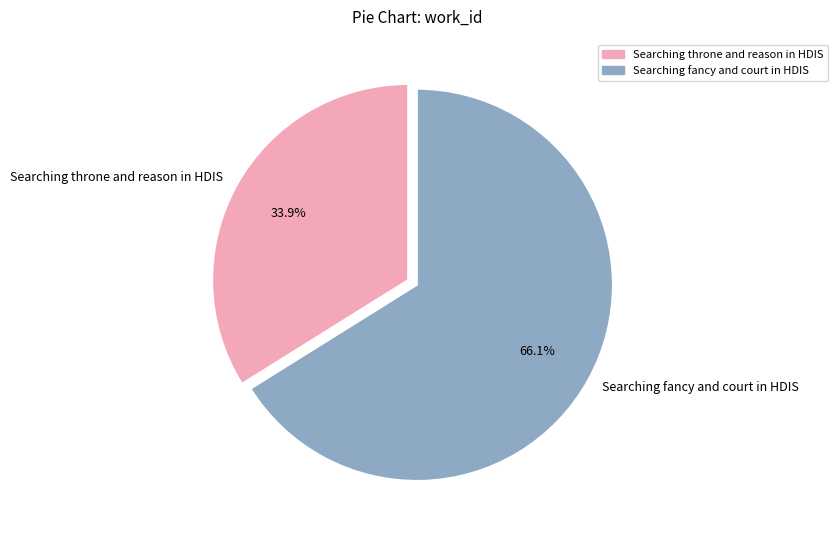

What portion of the pie excludes Searching throne and reason in HDIS?

66.1%